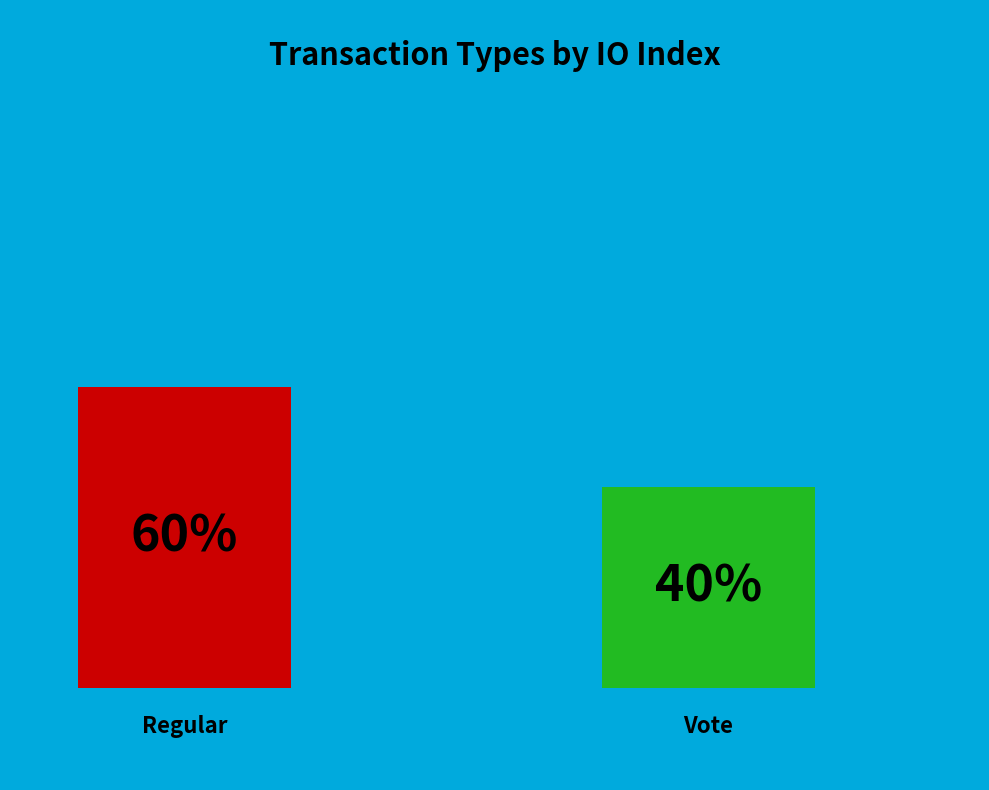

To the nearest percent, what percentage of the pie is Vote?

40%